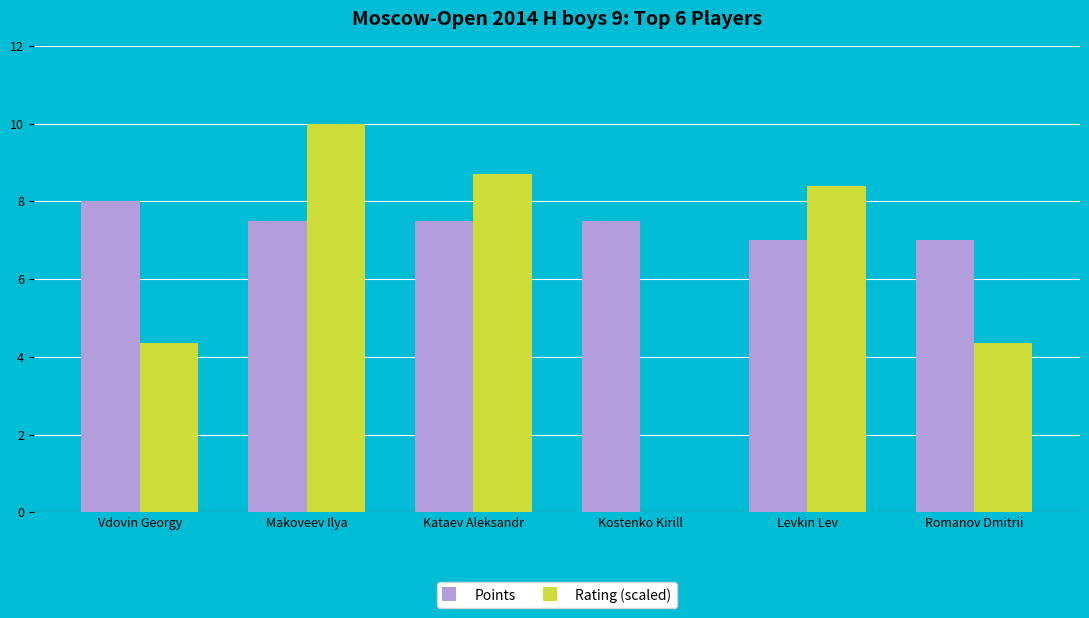

Reading left to right, what are all the values shown in this chart?

Points: 8.0	7.5	7.5	7.5	7.0	7.0
Rating (scaled): 4.4	10.0	8.7	0.0	8.4	4.4